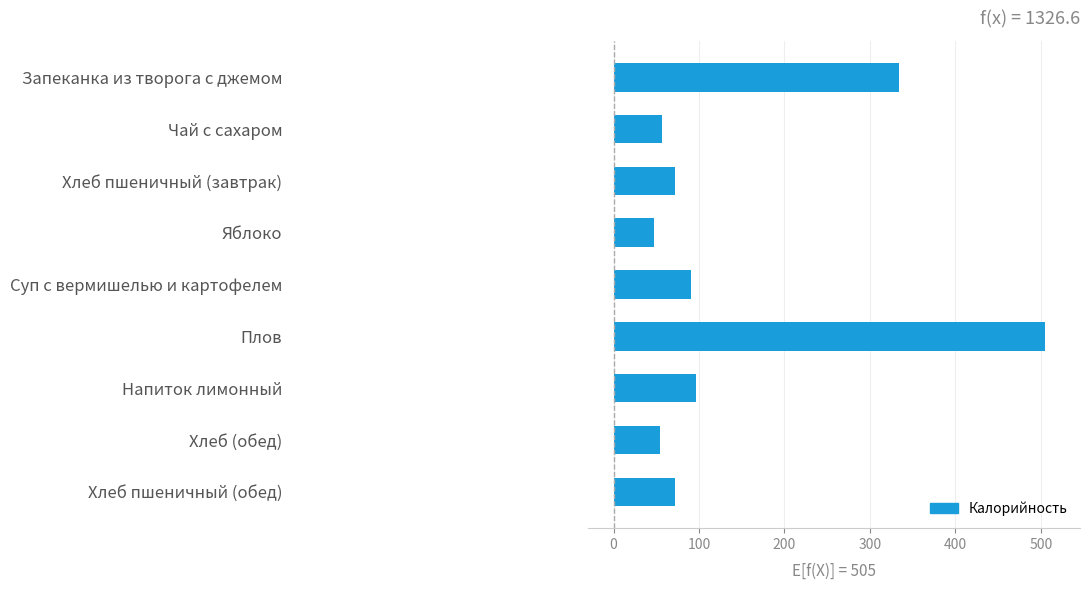

The chart shows a value of 569.3 at Запеканка из творога с джемом. True or false?

False